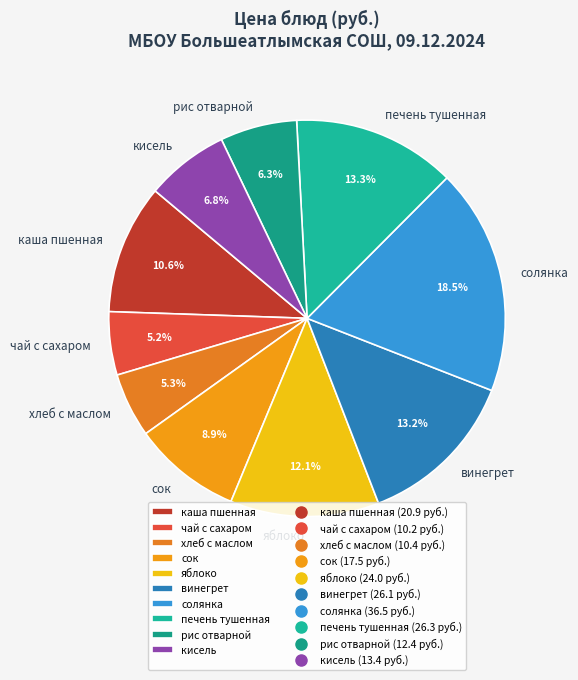

What percentage is NOT represented by печень тушенная?

86.7%